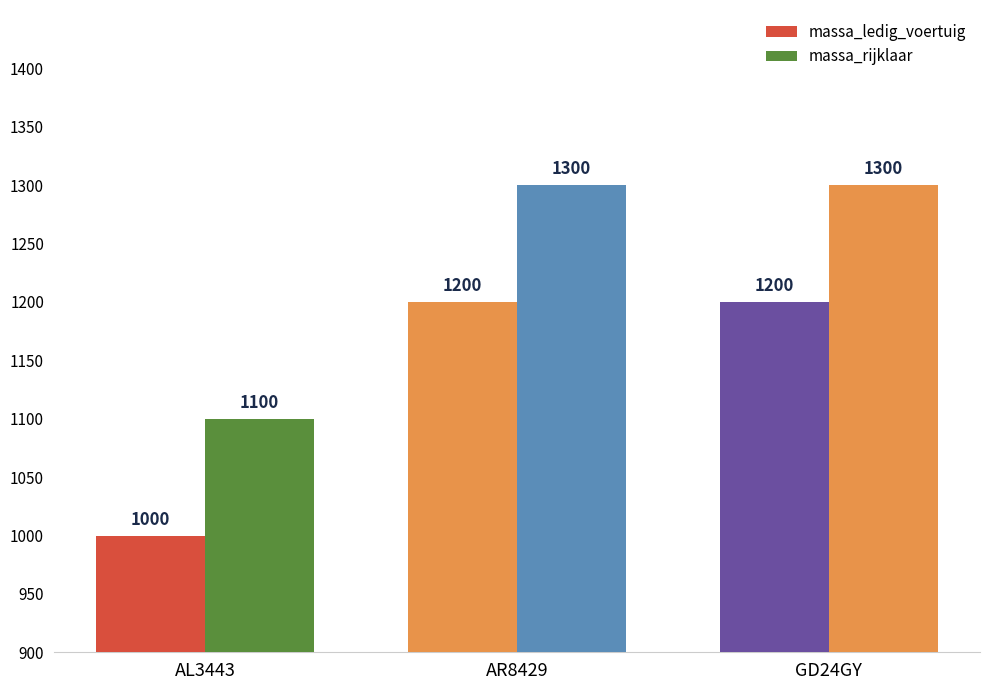

How many series are shown in this chart?

2